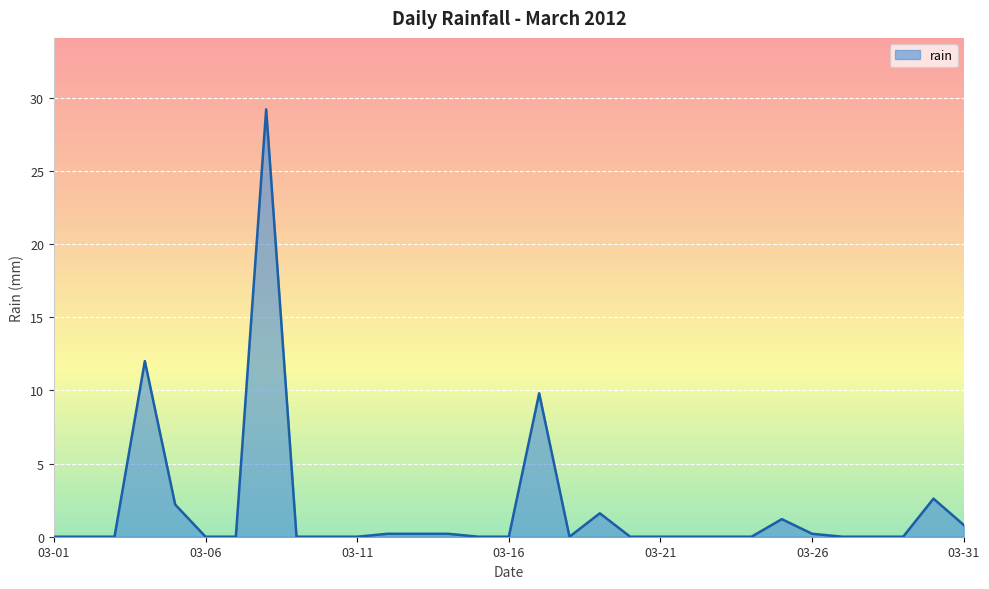

What is the difference between the maximum and minimum values?

29.2